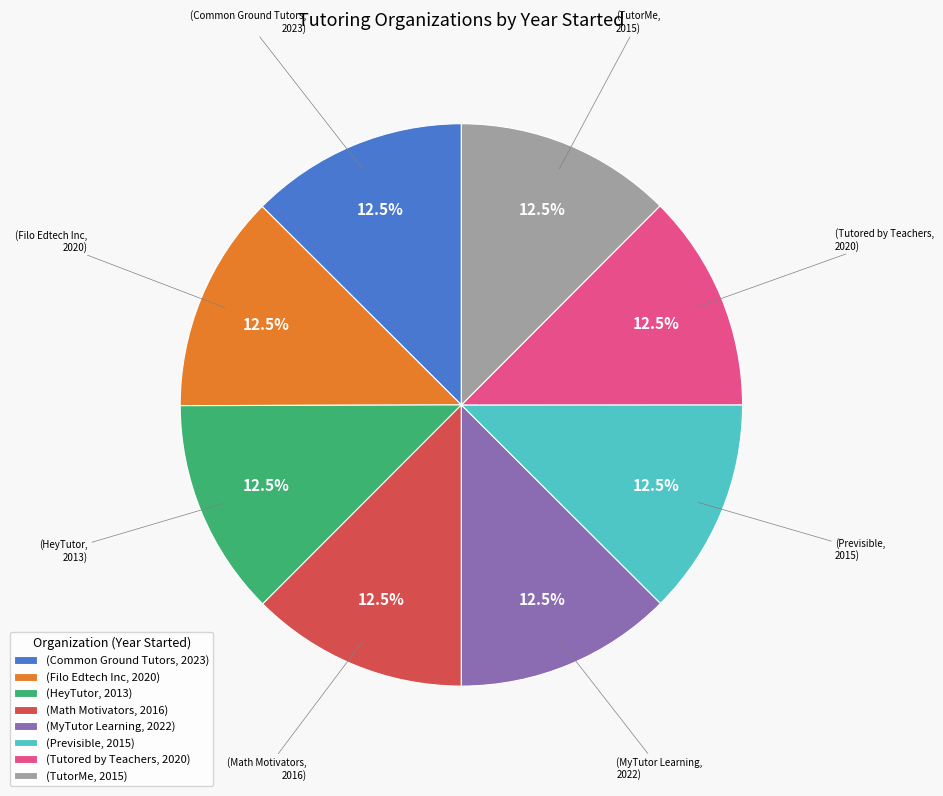

What portion of the pie excludes (TutorMe, 2015)?

87.5%